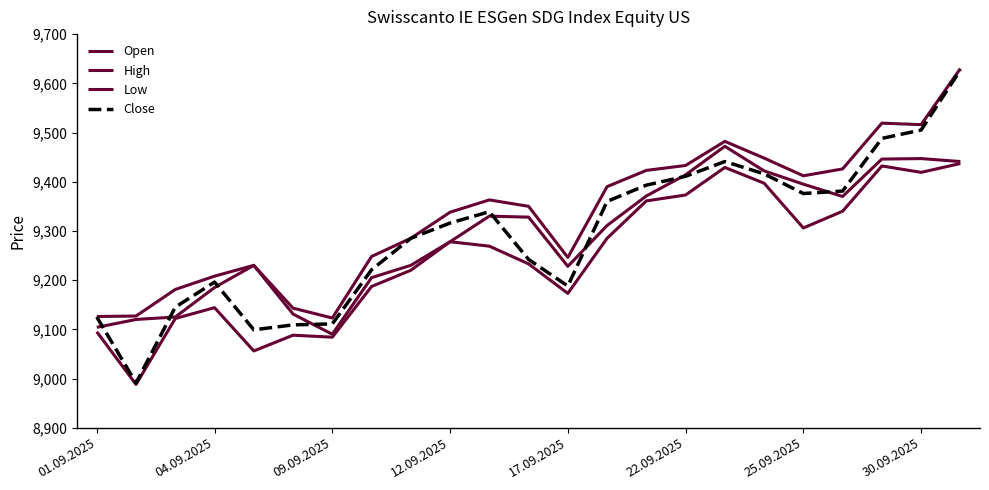

What is the sum of all High values?

214647